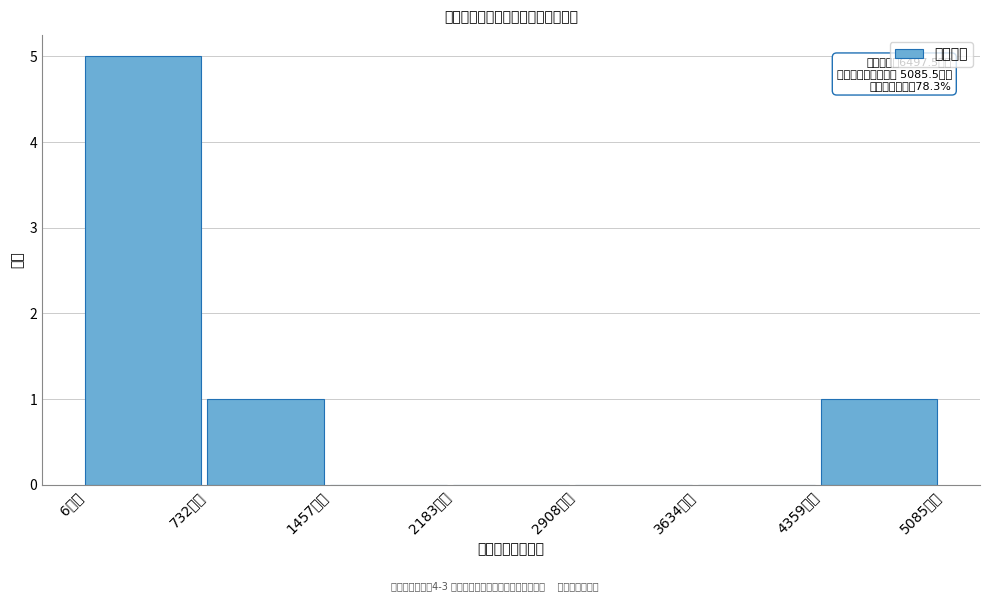

Which range on the x-axis has the tallest bar?

0 to 700